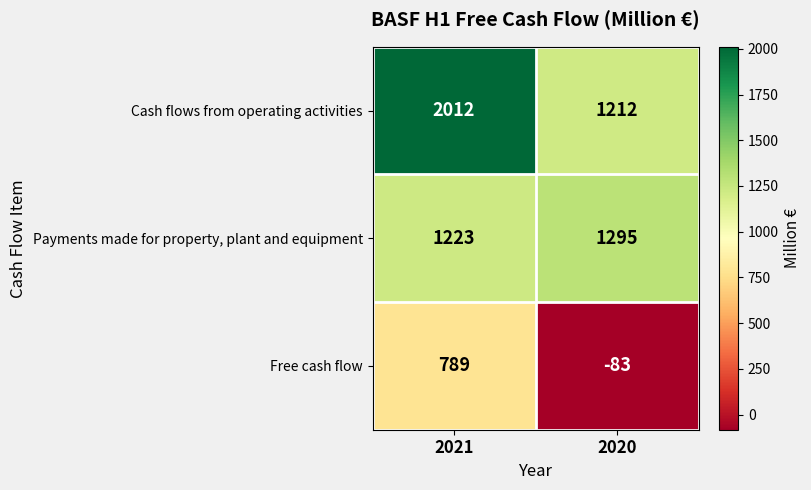

How many series are shown in this chart?

3